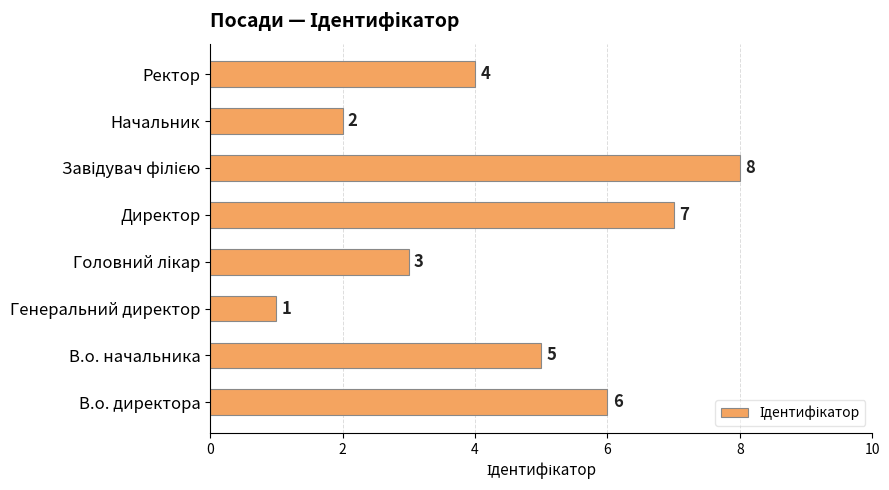

Between Начальник and В.о. начальника, which is larger?

В.о. начальника